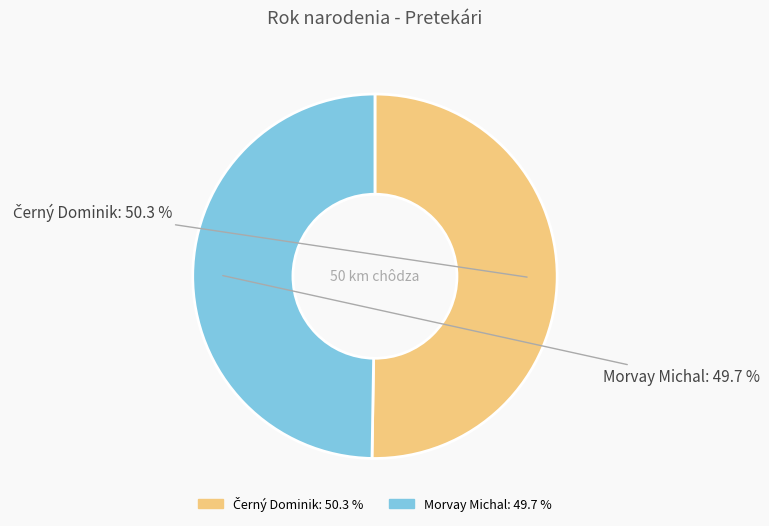

What percentage is NOT represented by Morvay Michal?

50.3%